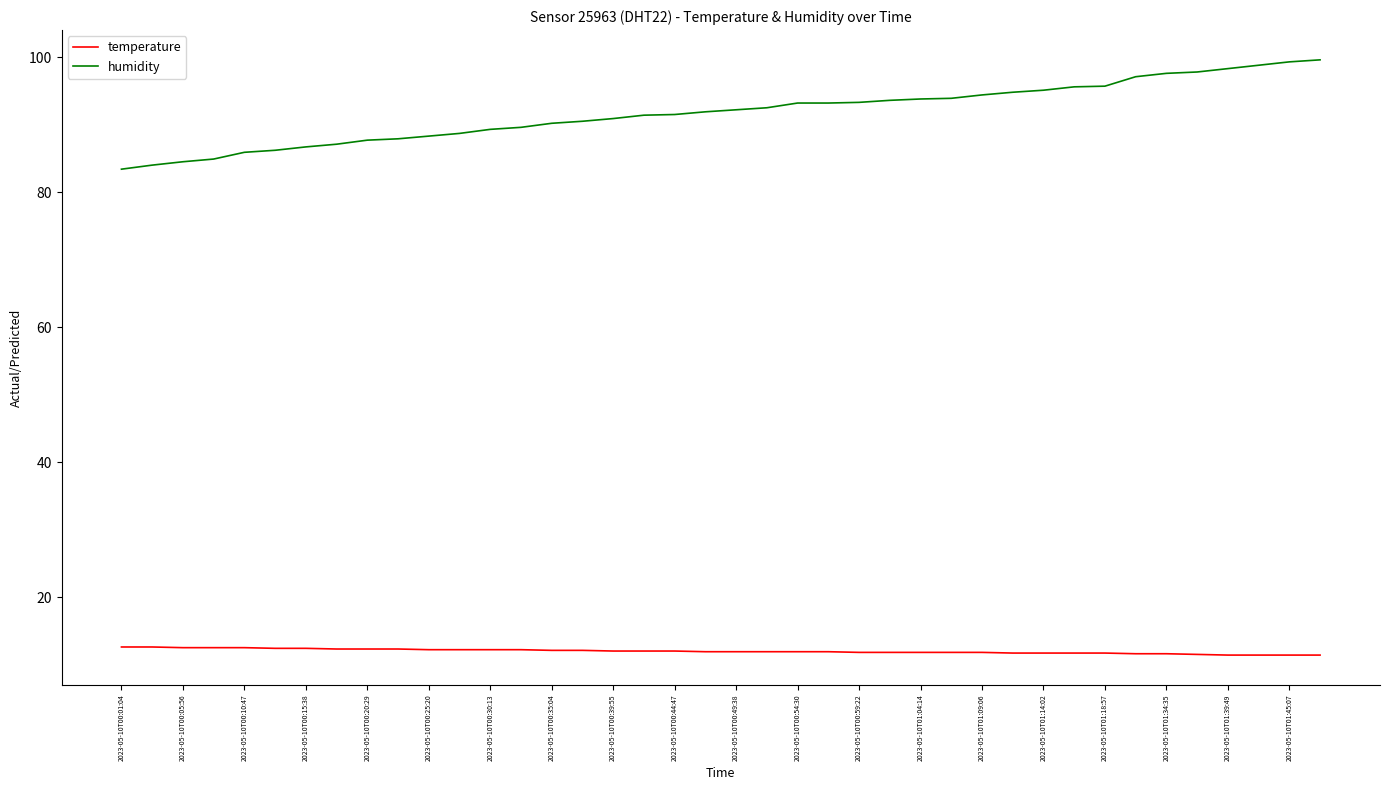

True or false: temperature and humidity cross at least once.

False